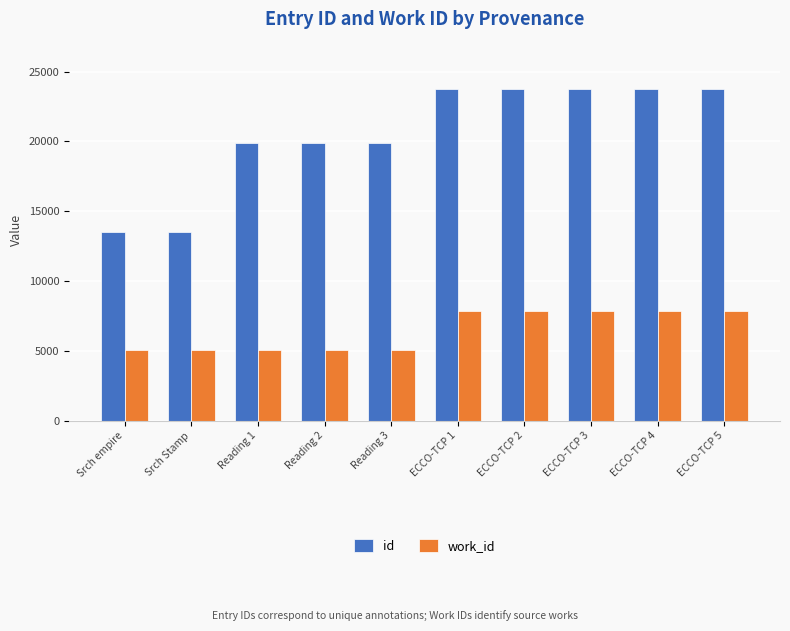

What is the lowest value of the id series?

13526